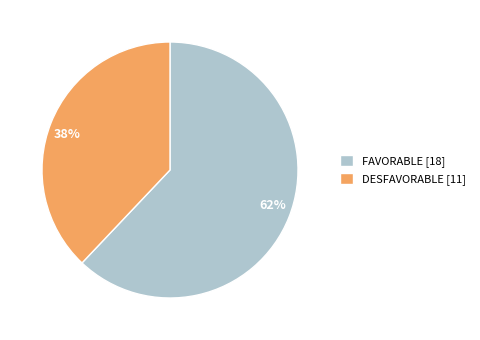

Between 62% and 38%, which is larger?

62%